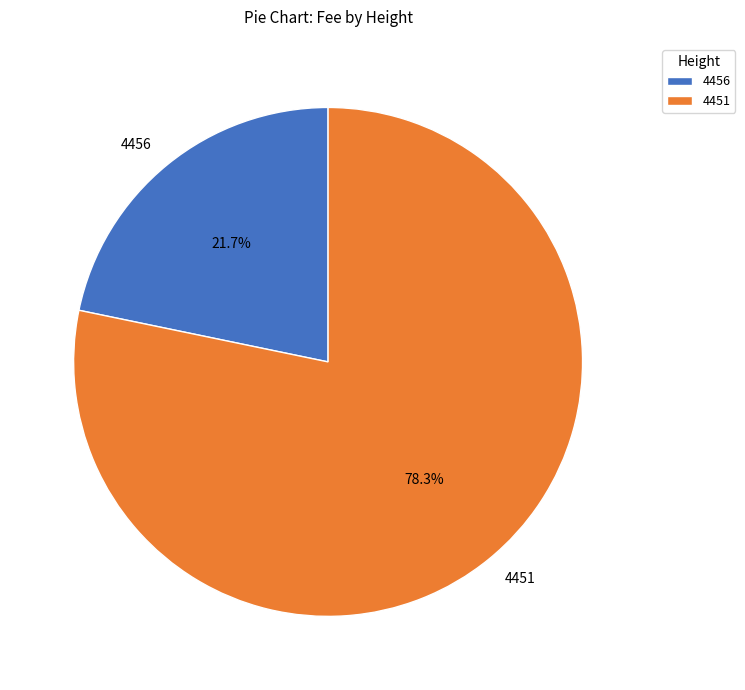

The 4456 slice represents 30% of the pie. True or false?

False